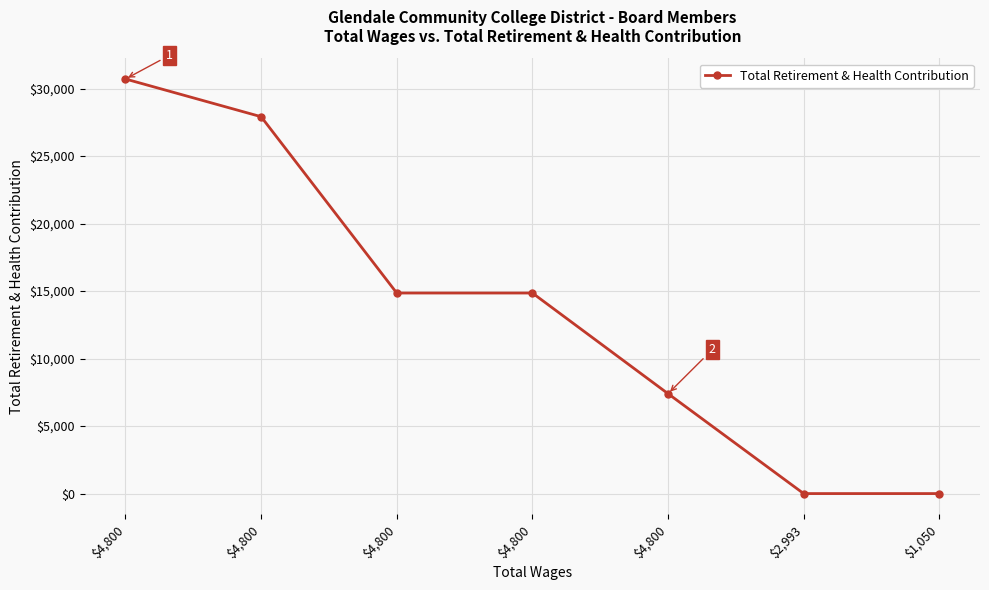

Count the number of data series in this chart.

1